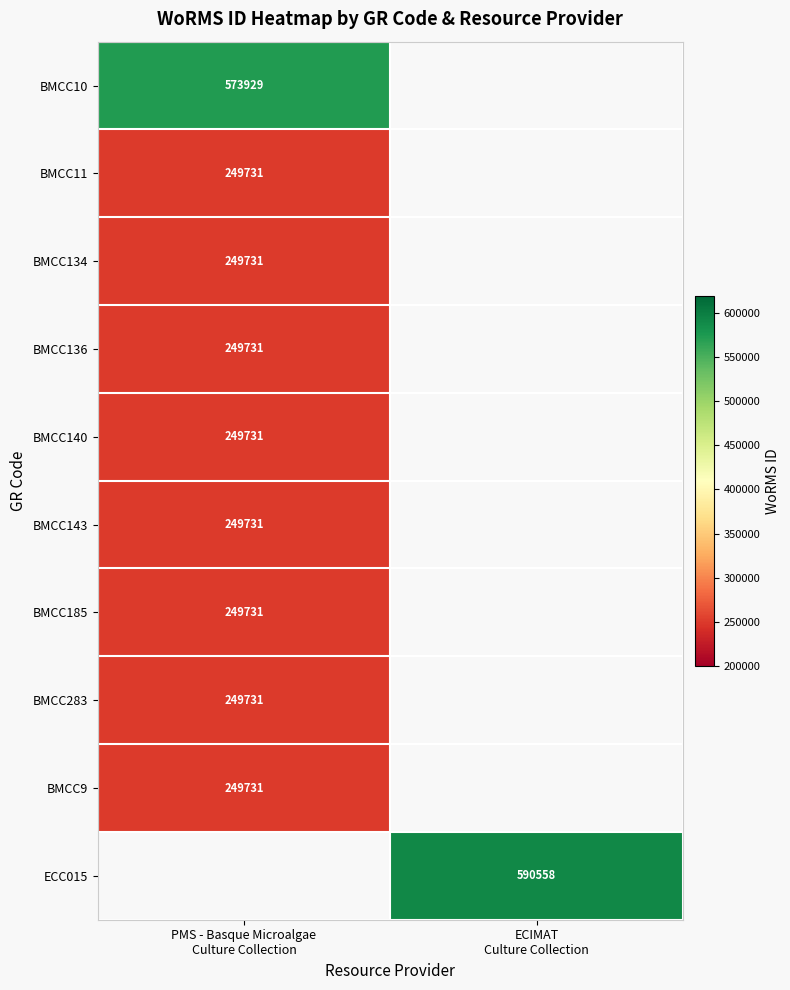

Is it true that BMCC10 equals 573929.0 at PMS - Basque Microalgae Culture Collection?

True